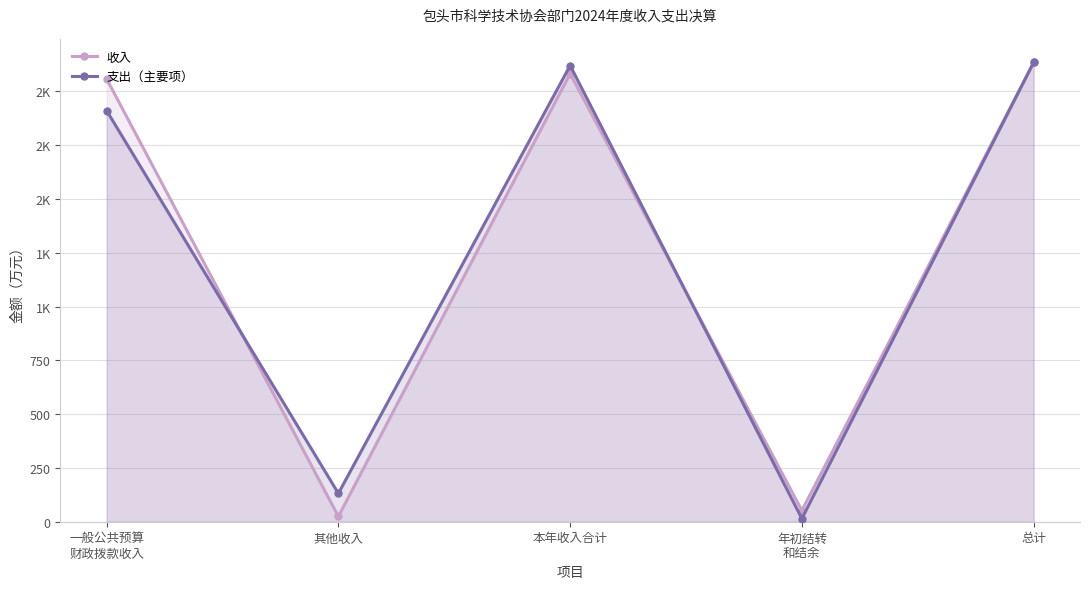

True or false: 支出（主要项） and 收入 intersect in this chart.

True